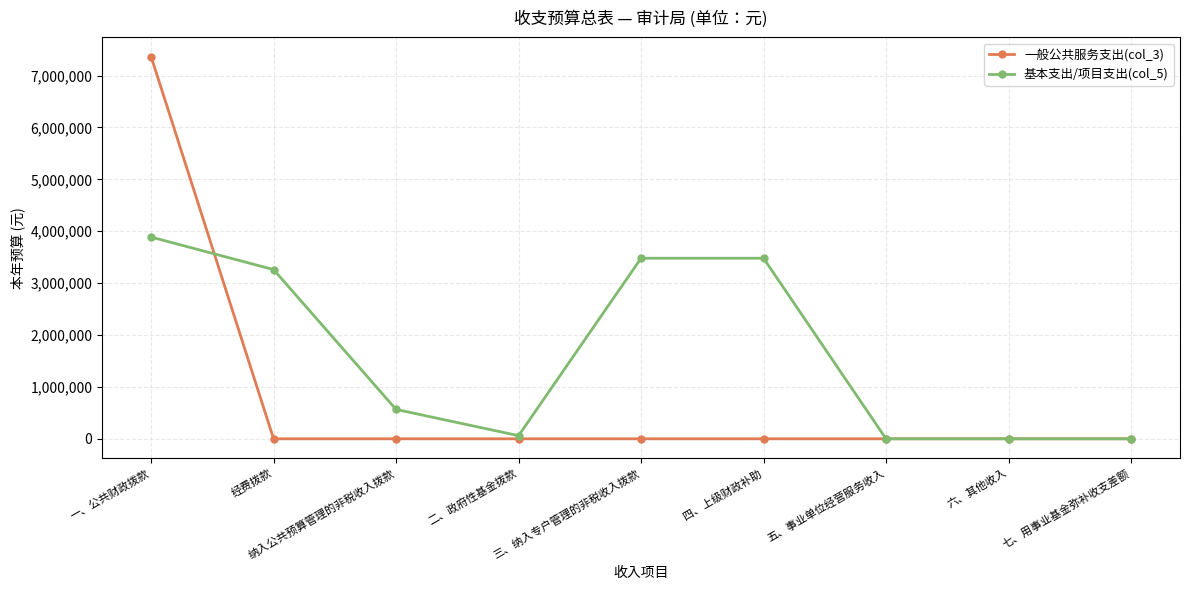

Does the chart display data point markers on the line(s)?

Yes